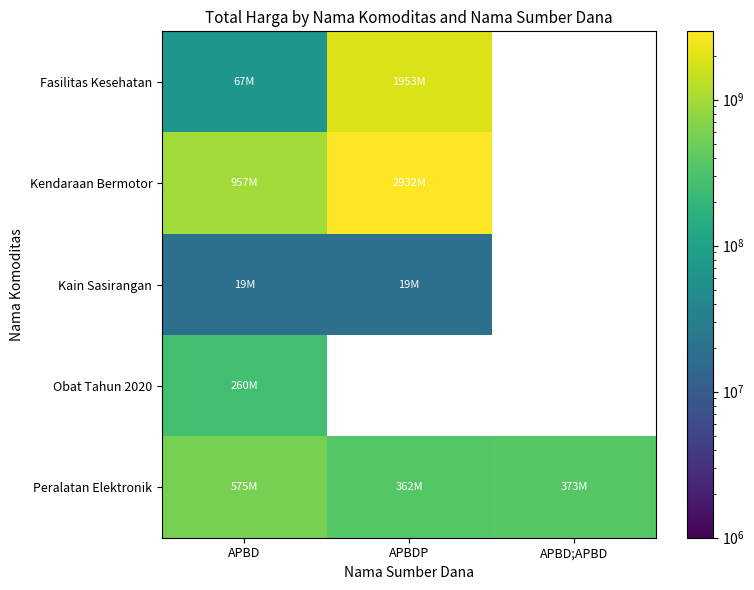

Where is Kendaraan Bermotor nearest to the value 1944282050?

APBD